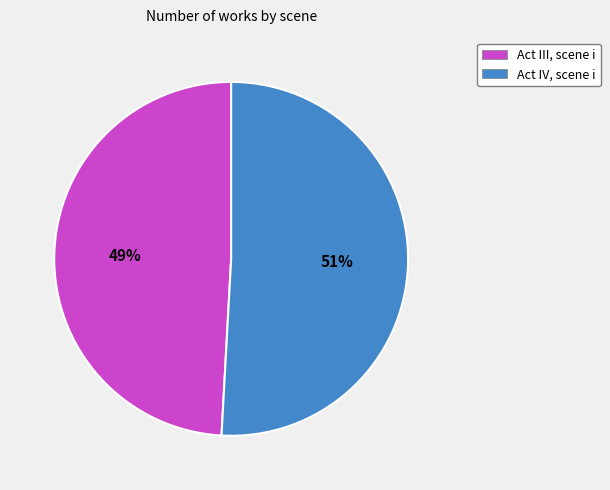

True or false: Act IV, scene i accounts for 45% of the total.

False